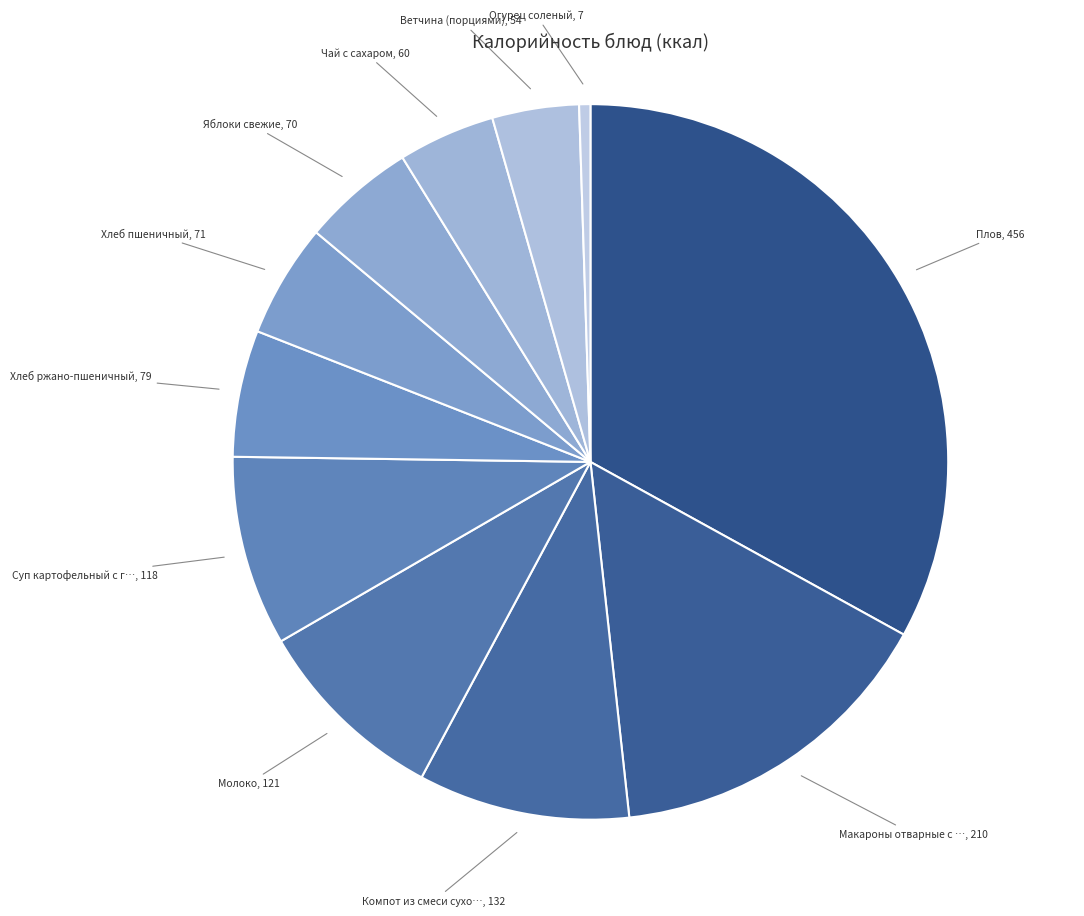

How many slices are in this pie chart?

11